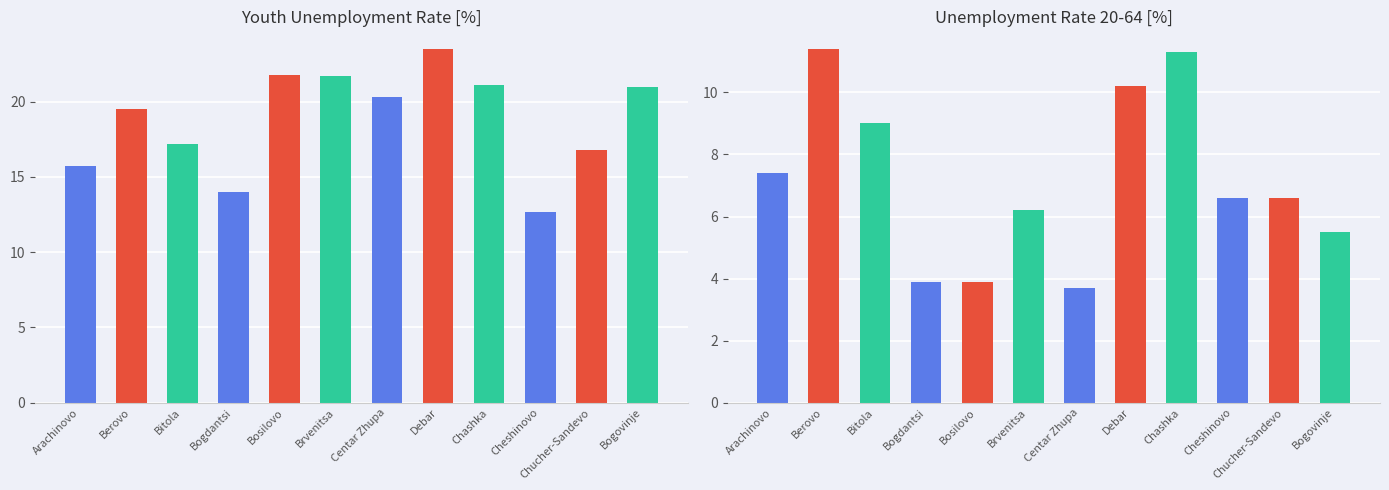

How many data points does each series have?

12